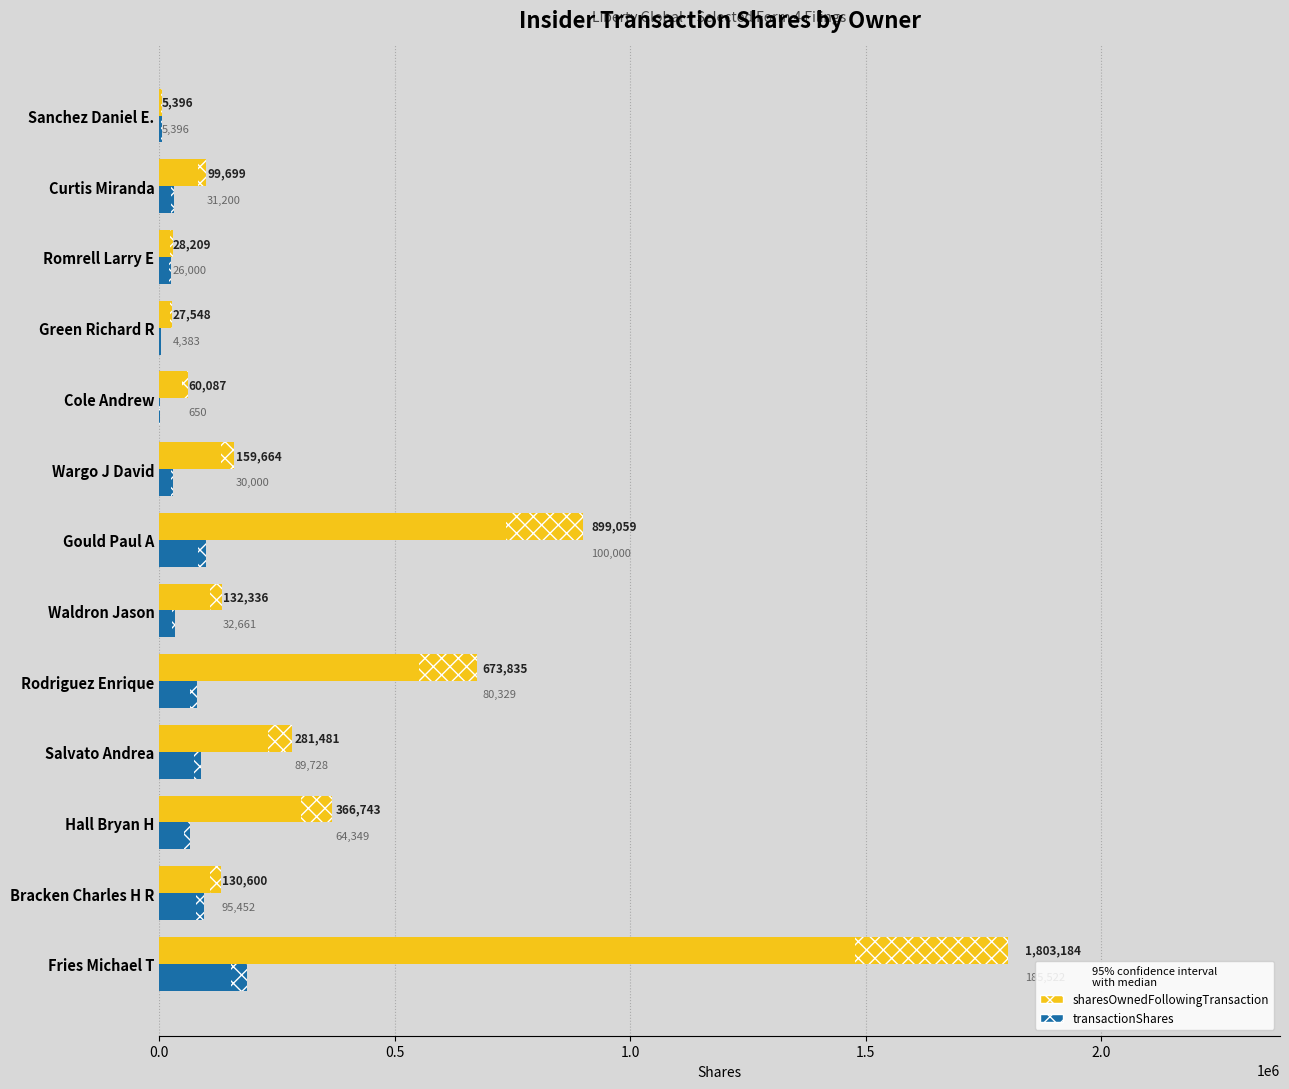

What is the maximum value shown in the chart?

1803184